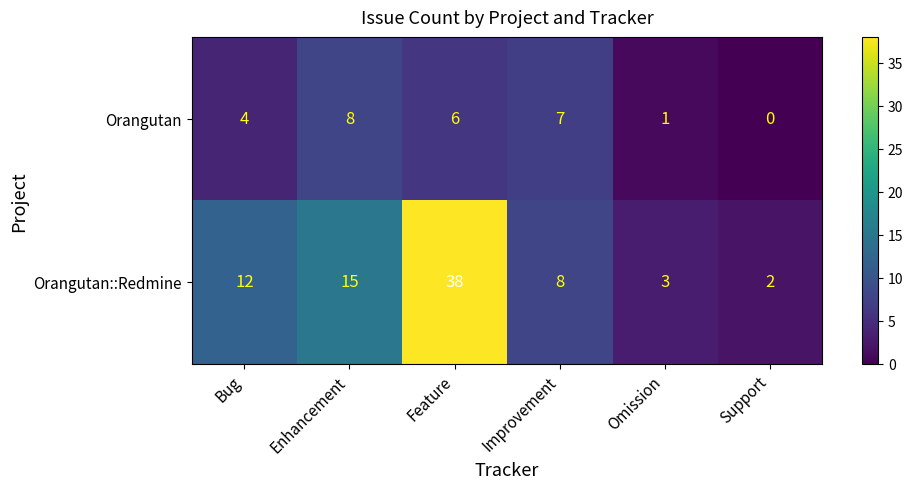

What is the difference between the Orangutan::Redmine values at Enhancement and Bug?

3